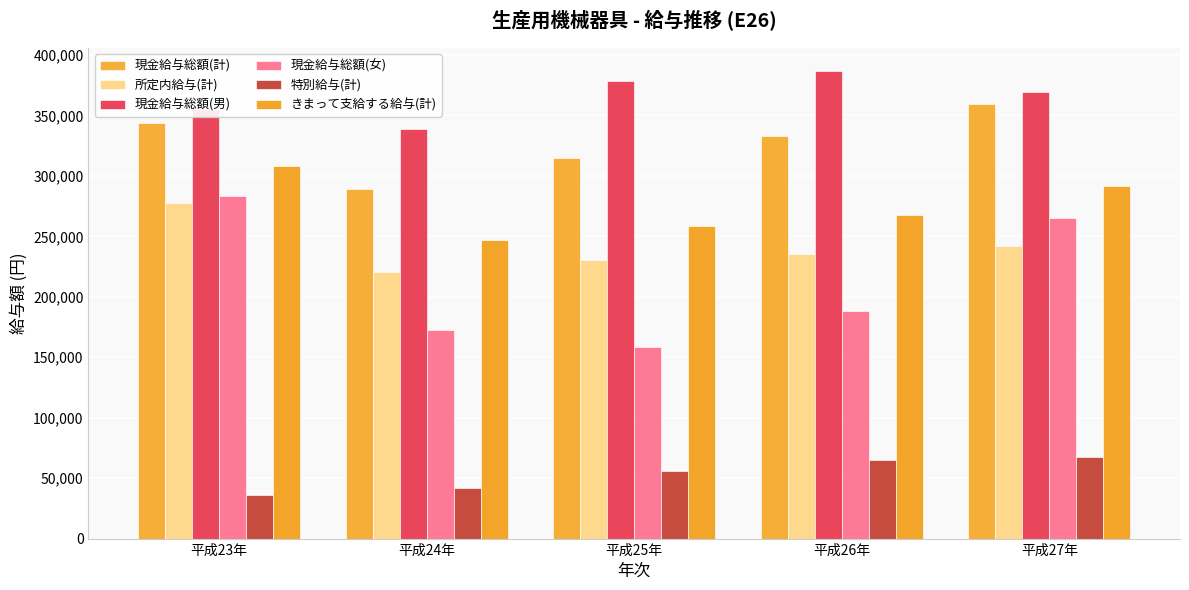

What is the average value of the きまって支給する給与(計) series?

274691